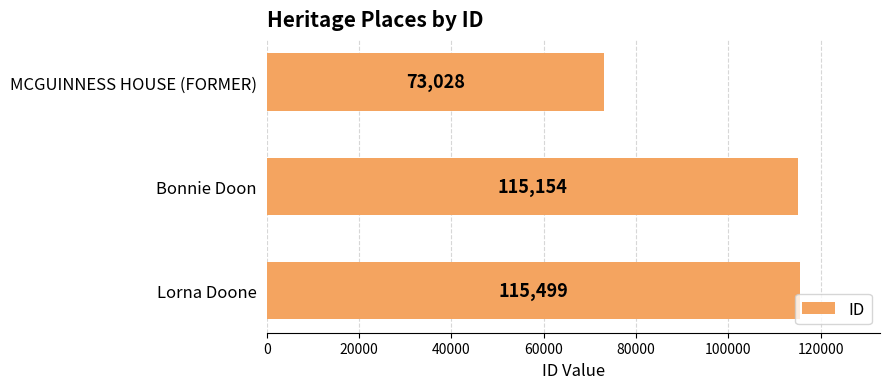

What is the sum of the values at Lorna Doone and MCGUINNESS HOUSE (FORMER)?

188527